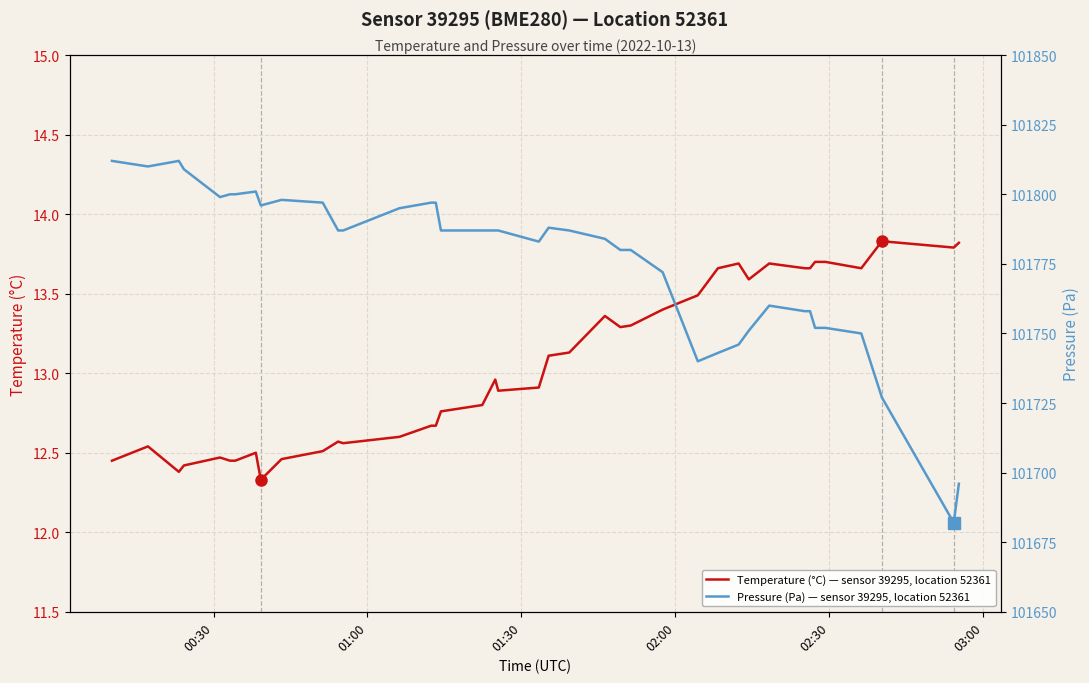

What is the difference between the second highest and second lowest values in the Pressure (Pa) — sensor 39295, location 52361 series?

116.0